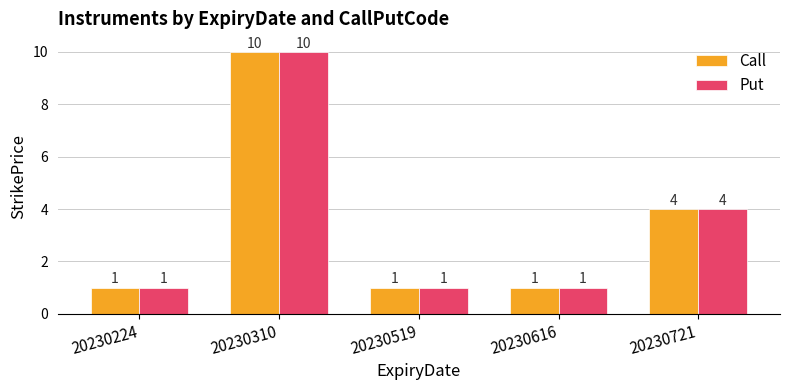

True or false: Put has a value of 1 at 20230616.

True